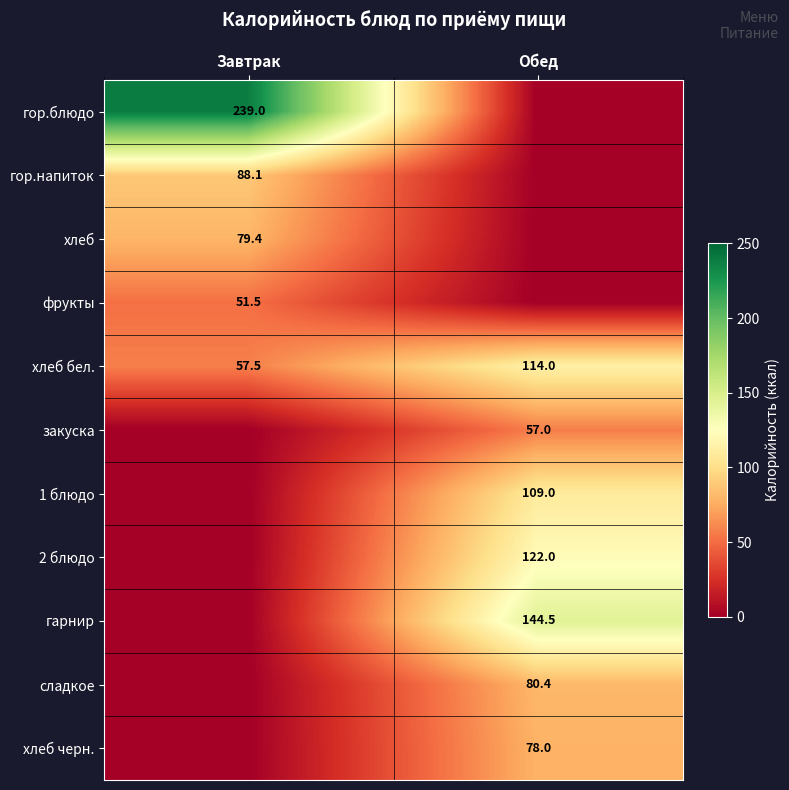

At which label does хлеб бел. reach its peak?

Обед